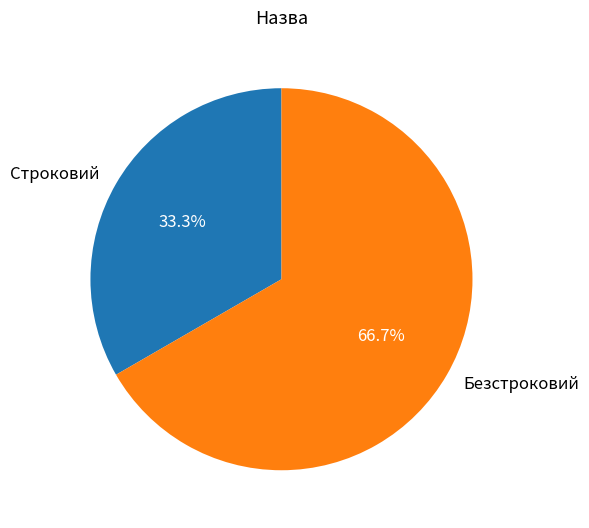

The Безстроковий slice represents 82% of the pie. True or false?

False